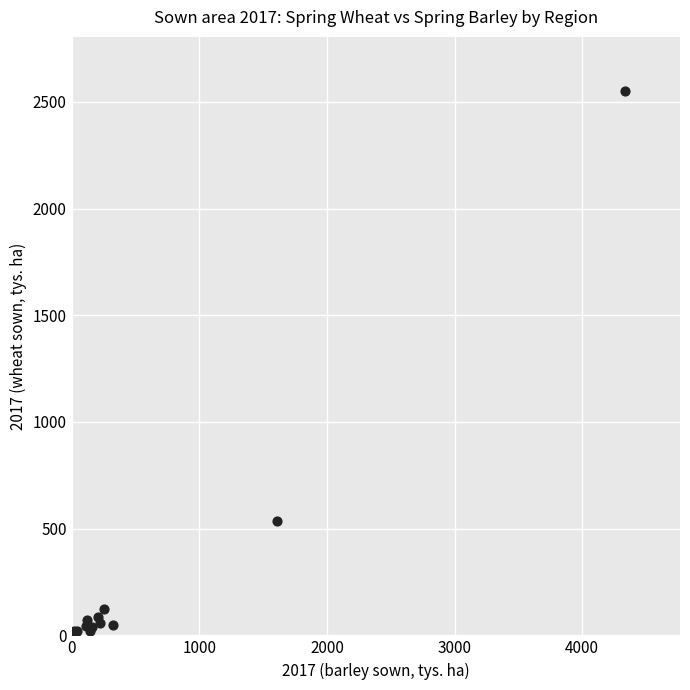

What Y value in the scatter plot is closest to 1274?

535.7